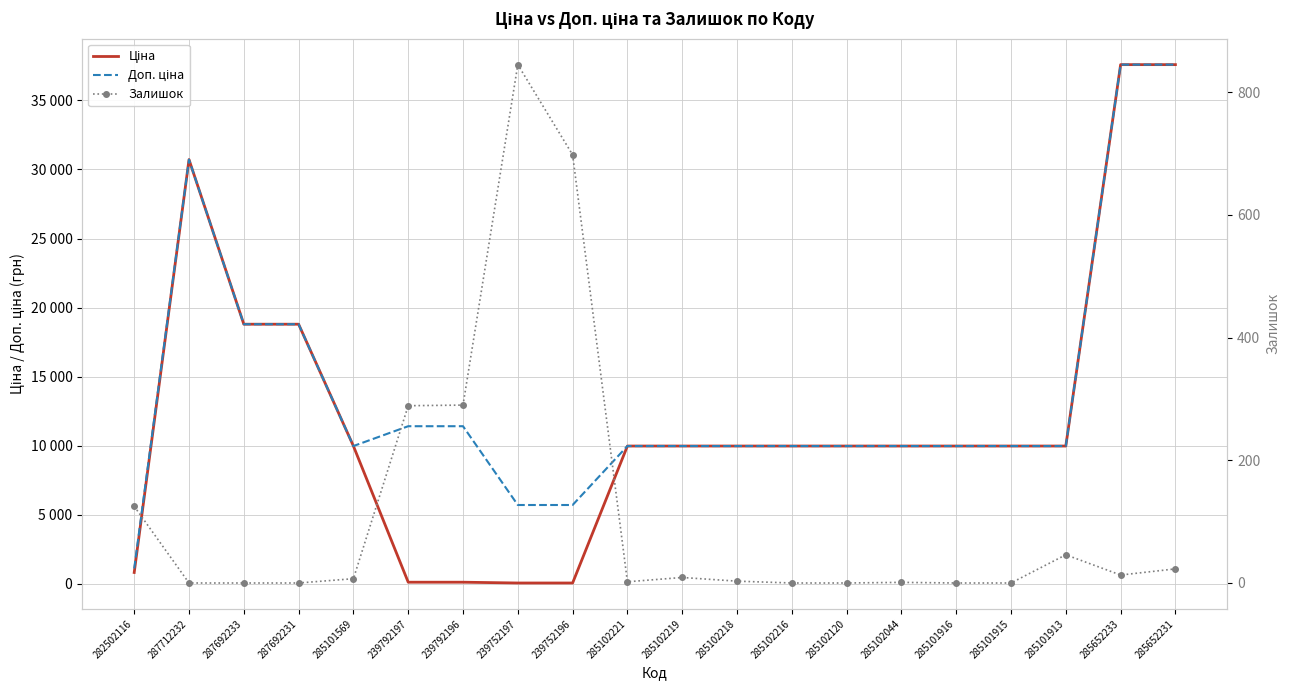

Which has a higher value, 239792197 or 285101916?

285101916